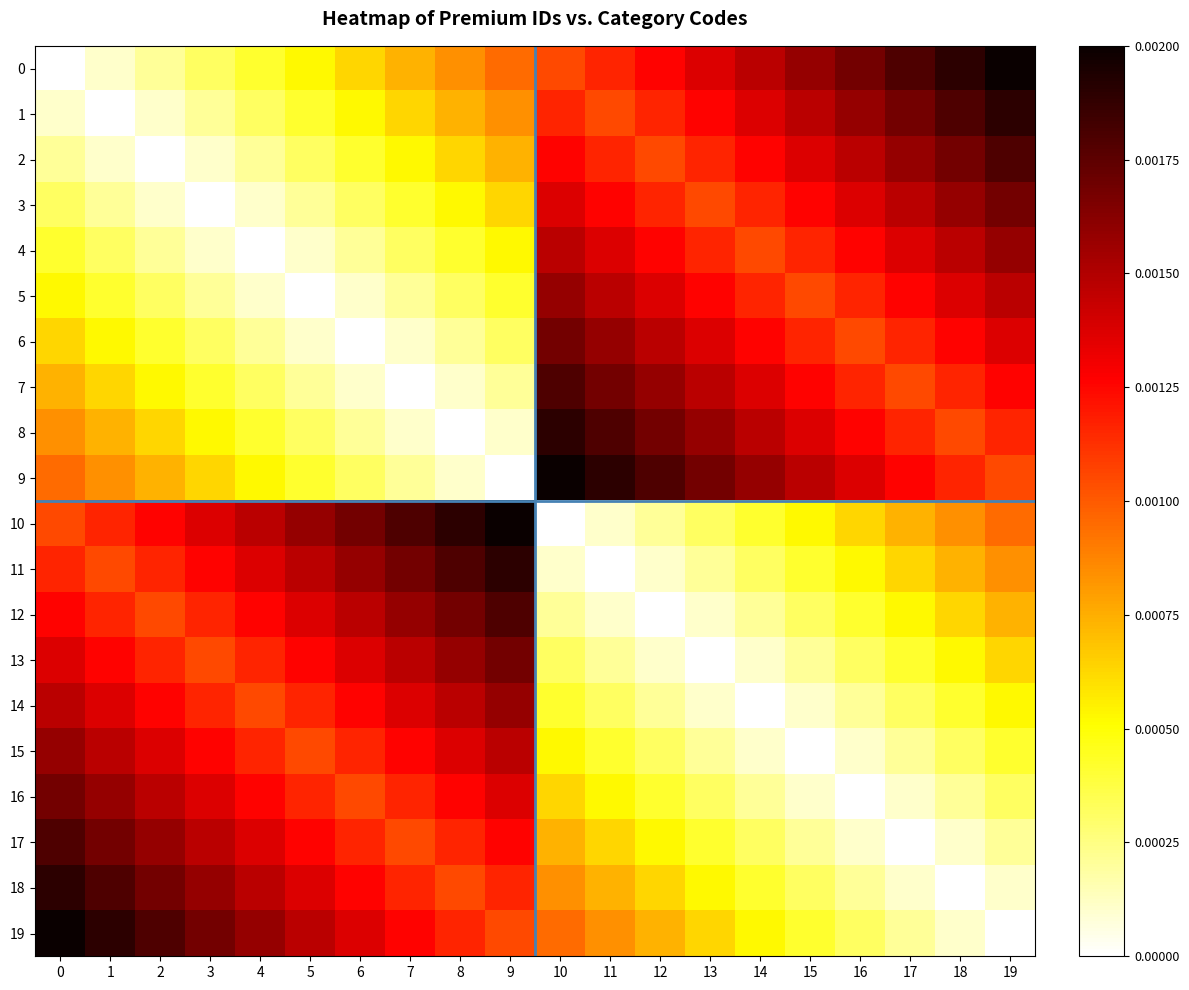

Between 14 and 4, which is larger?

14